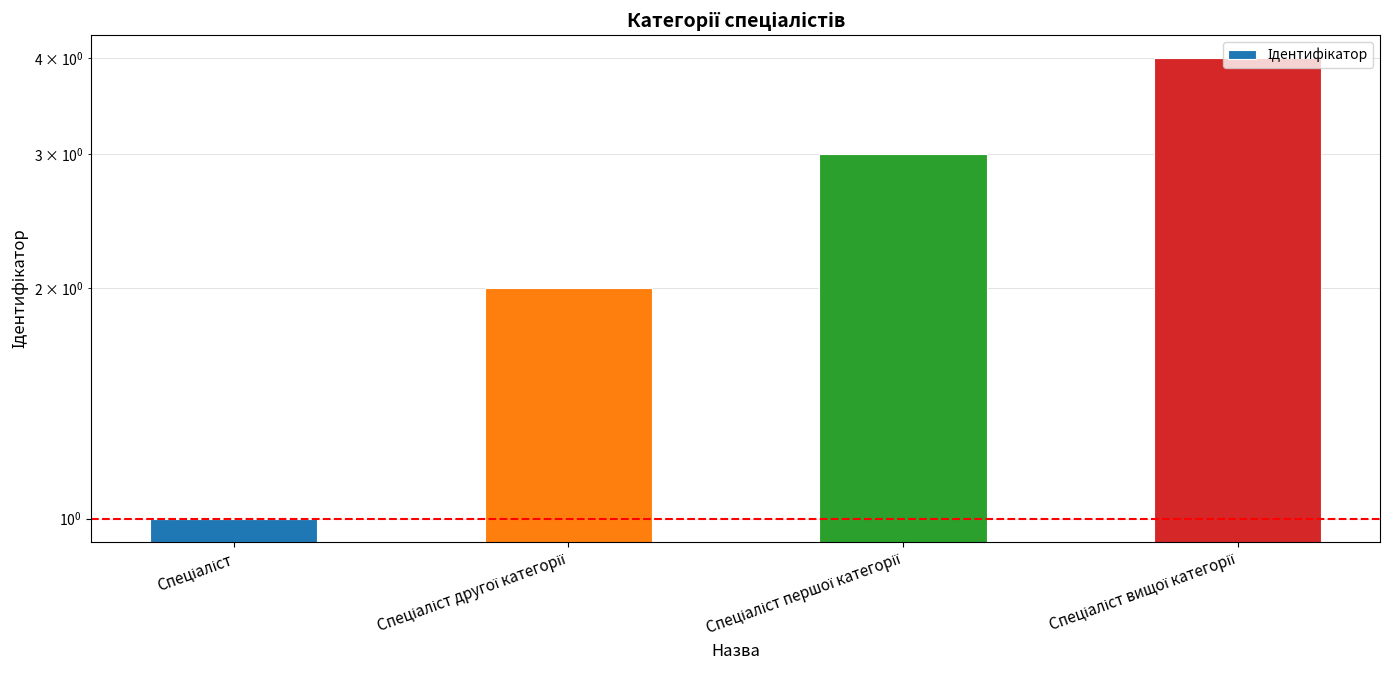

Approximately how many times larger is the value at Спеціаліст compared to Спеціаліст першої категорії?

0.3